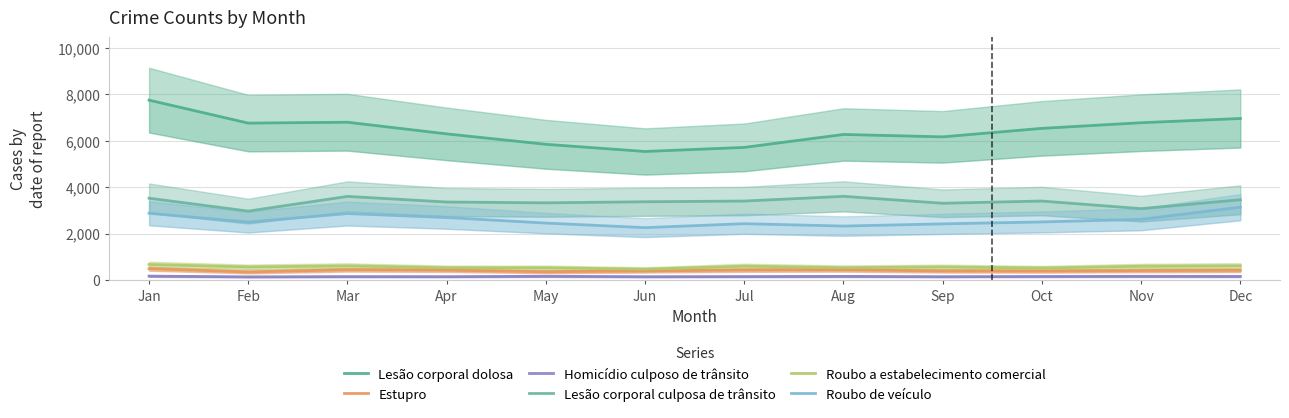

What is the approximate value of Homicídio culposo de trânsito at Mar, to the nearest 10?

140